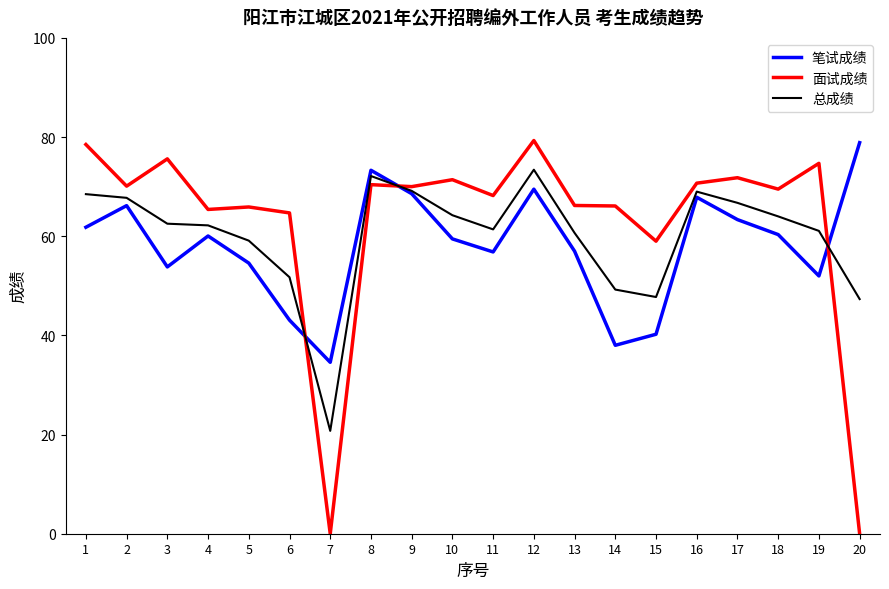

What is the difference between the highest and lowest values at 8?

2.9